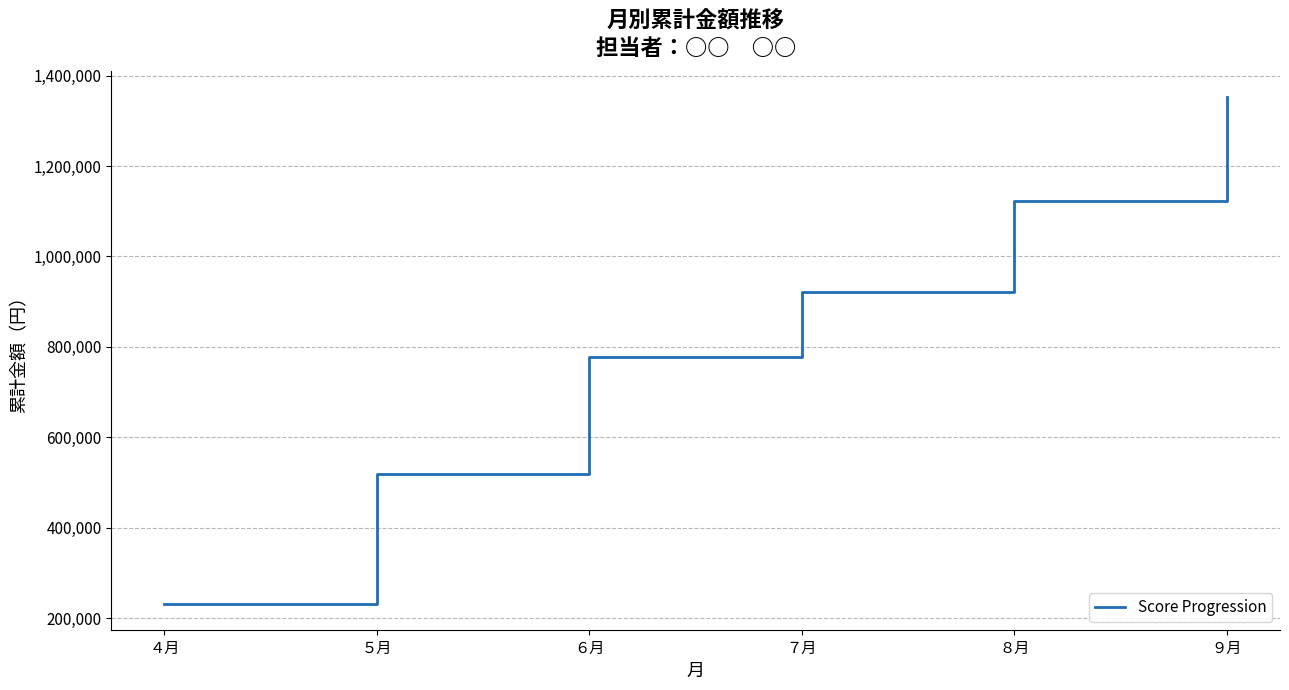

How many lines are shown in the chart?

1